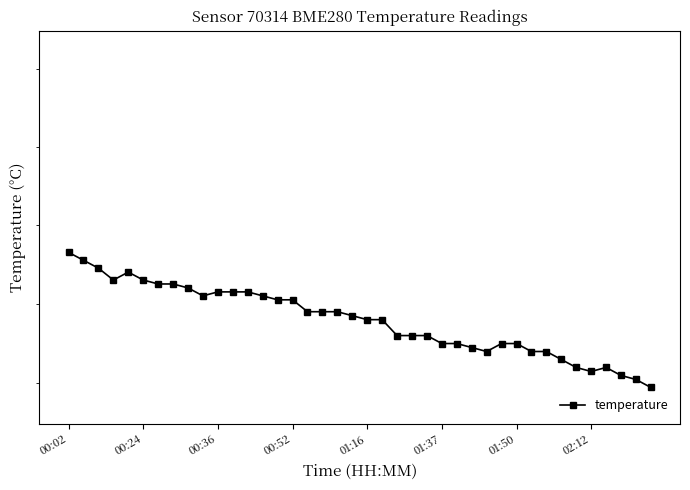

True or false: the data shows 33.0 at 18.

False